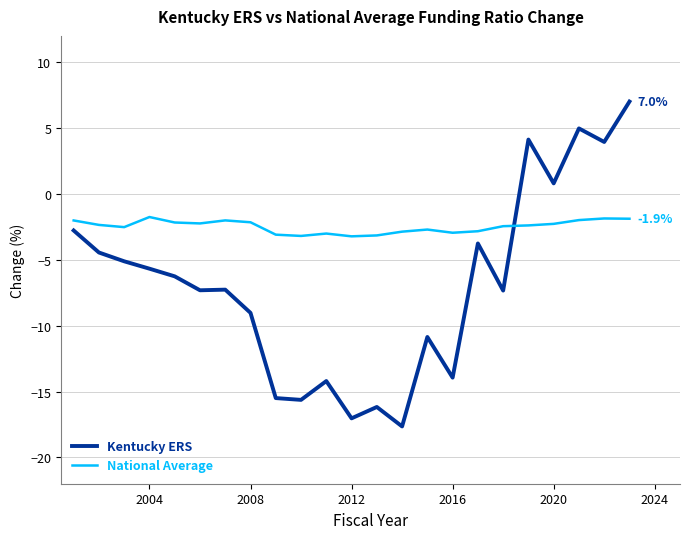

Which series has the largest range (max minus min)?

Kentucky ERS